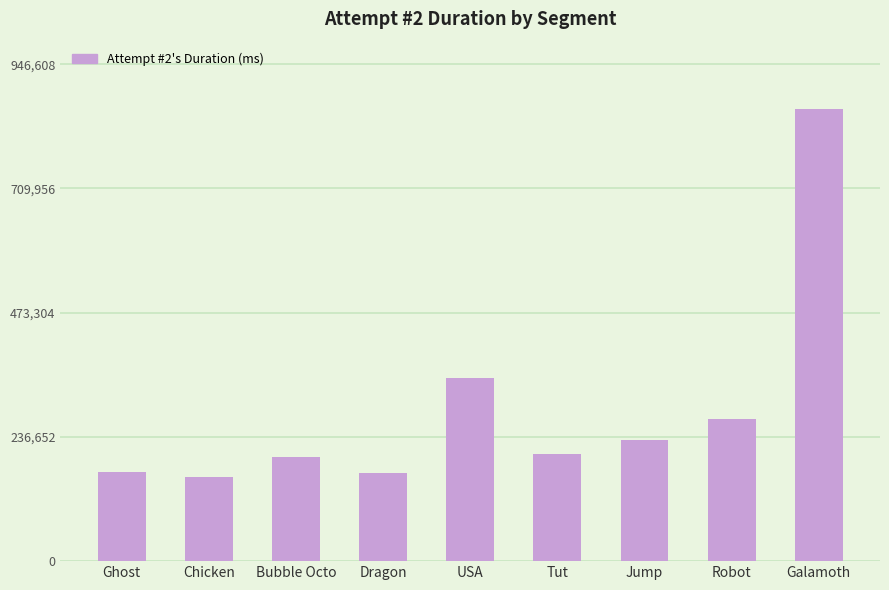

What is the ratio of the value at USA to the value at Jump?

1.5